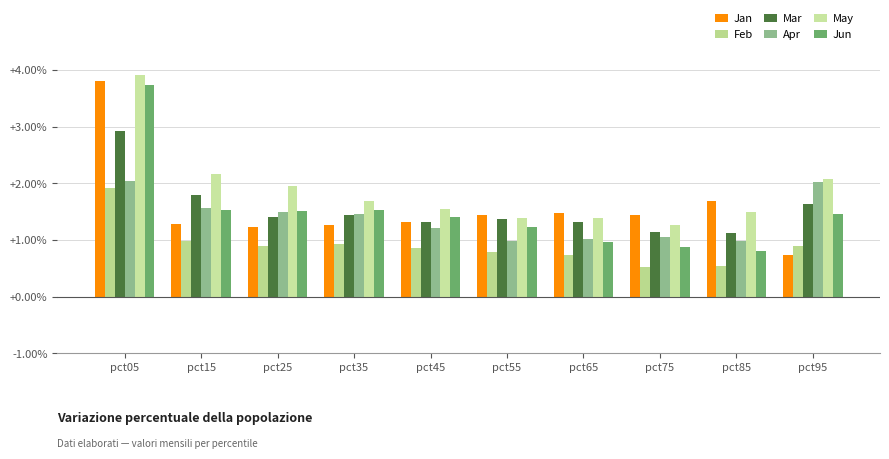

True or false: Apr has a value of 0.3 at pct35.

False